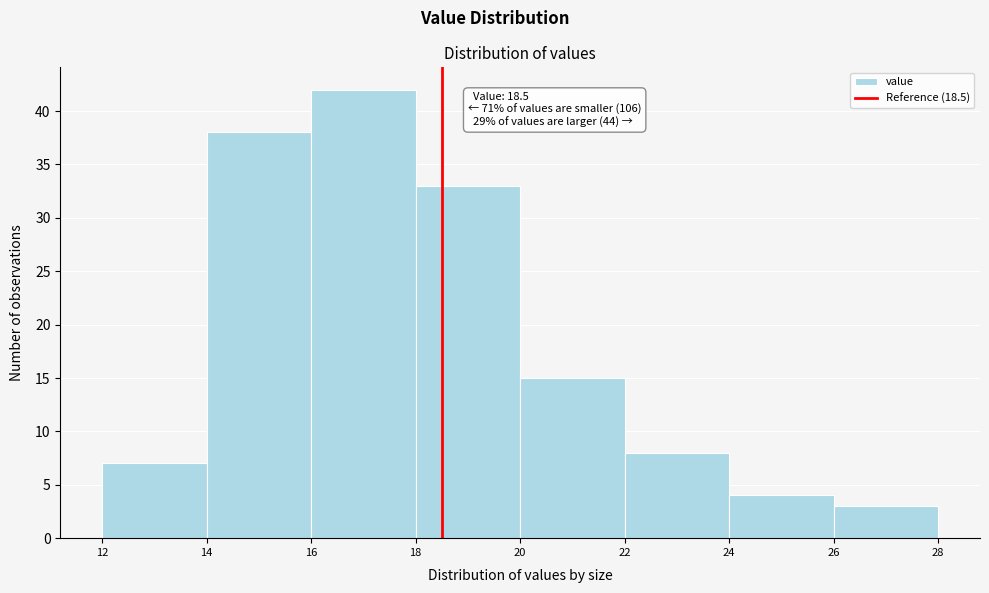

Which range on the x-axis has the tallest bar?

16 to 18